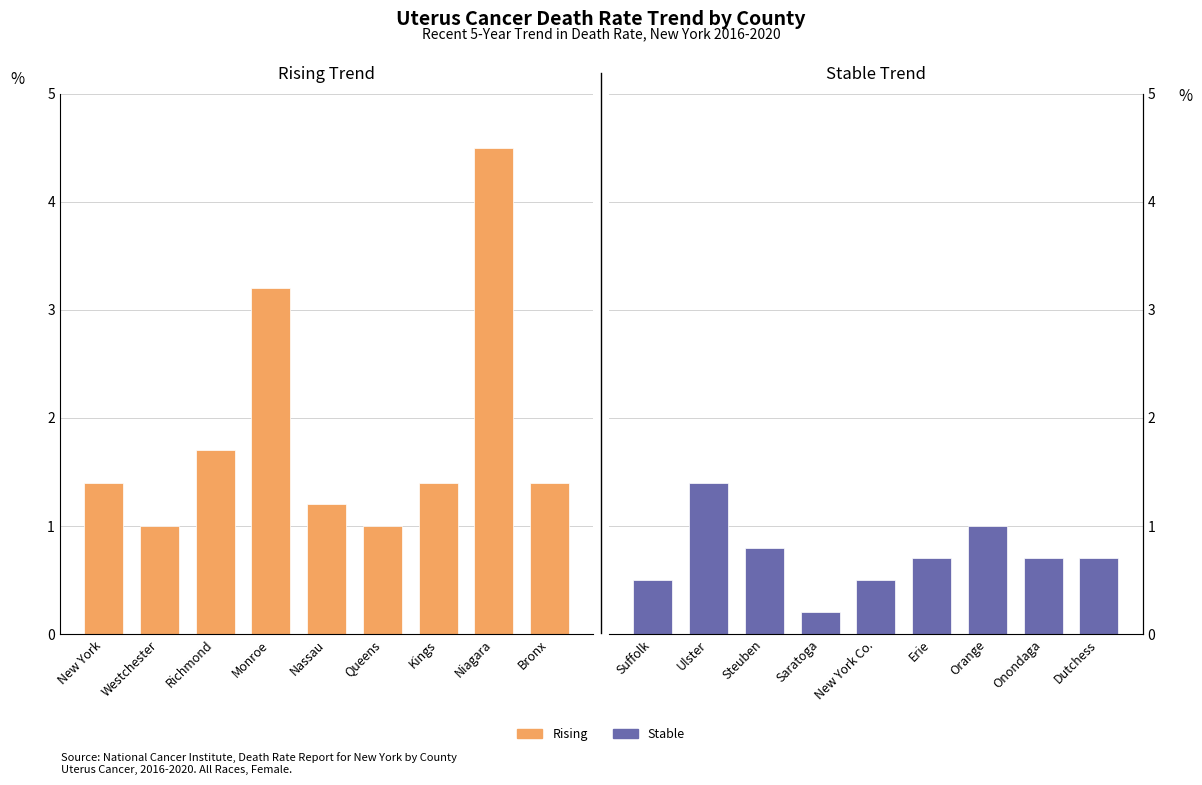

At which label does Rising reach its peak?

Niagara